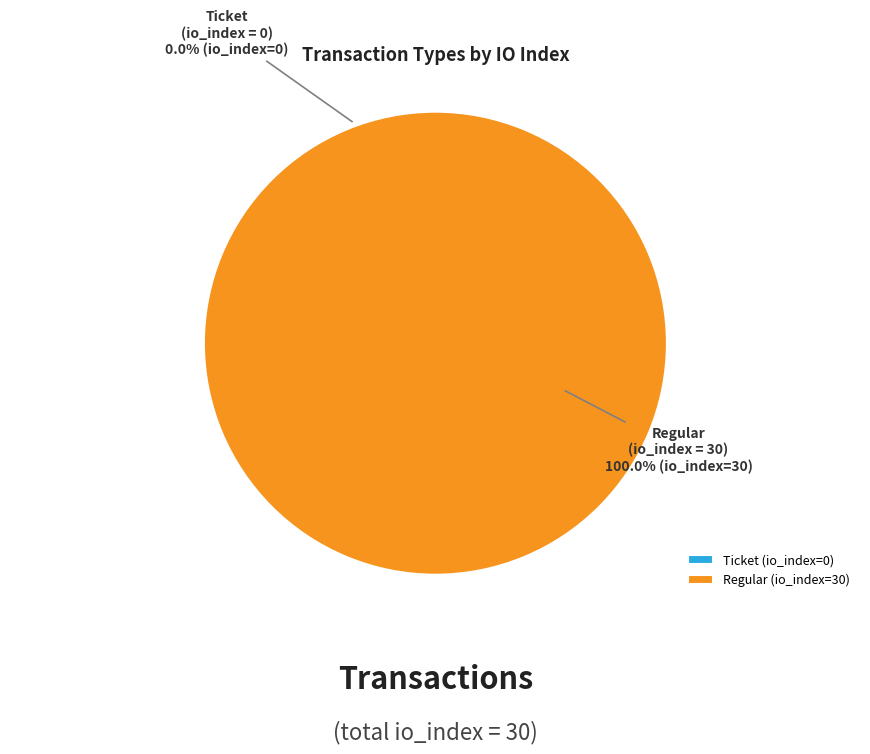

To the nearest percent, what is the difference between the Ticket (io_index=0) and Regular (io_index=30) slice percentages?

100%